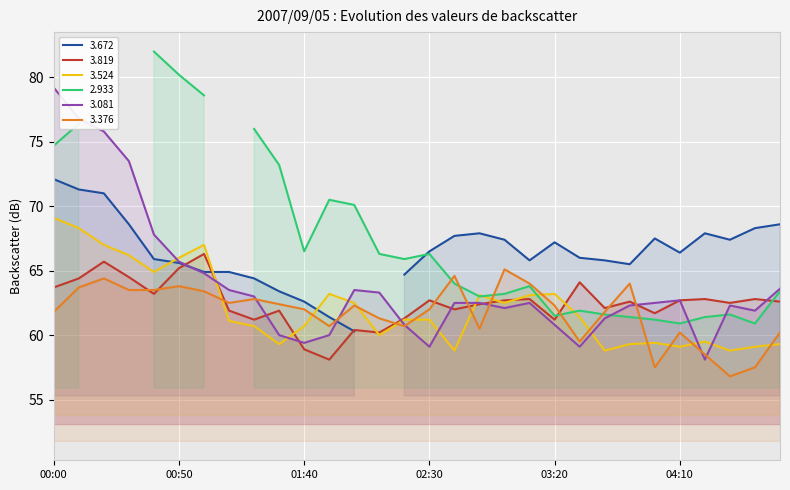

At which category is the sum across all series the highest?

00:00